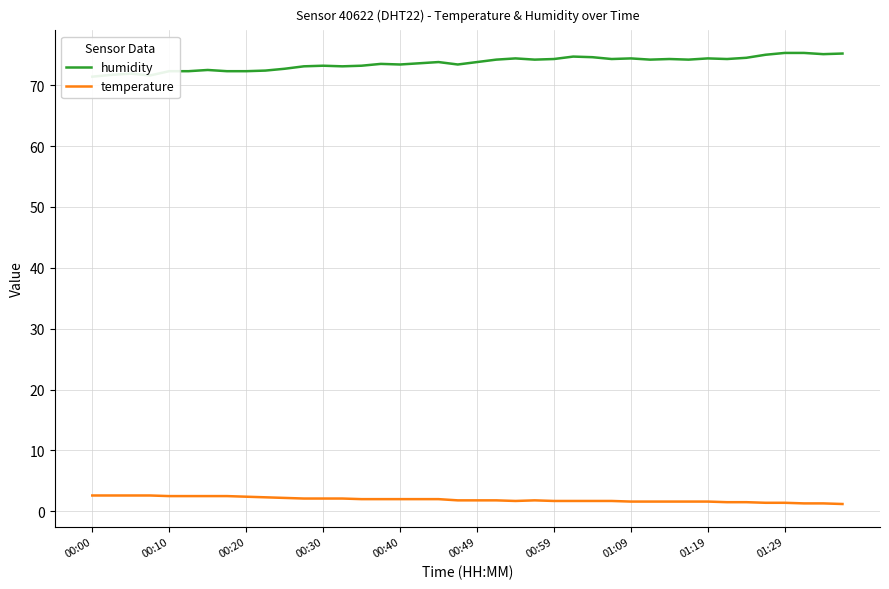

What is the highest value of the temperature series?

2.6